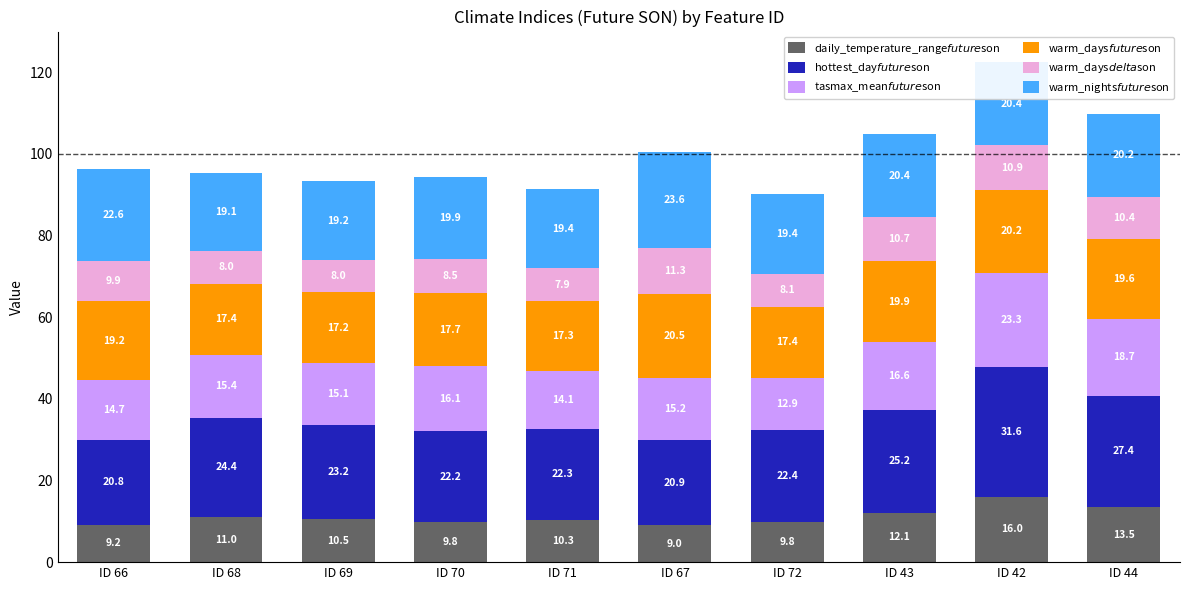

What is the total value across all series at ID 43?

104.9